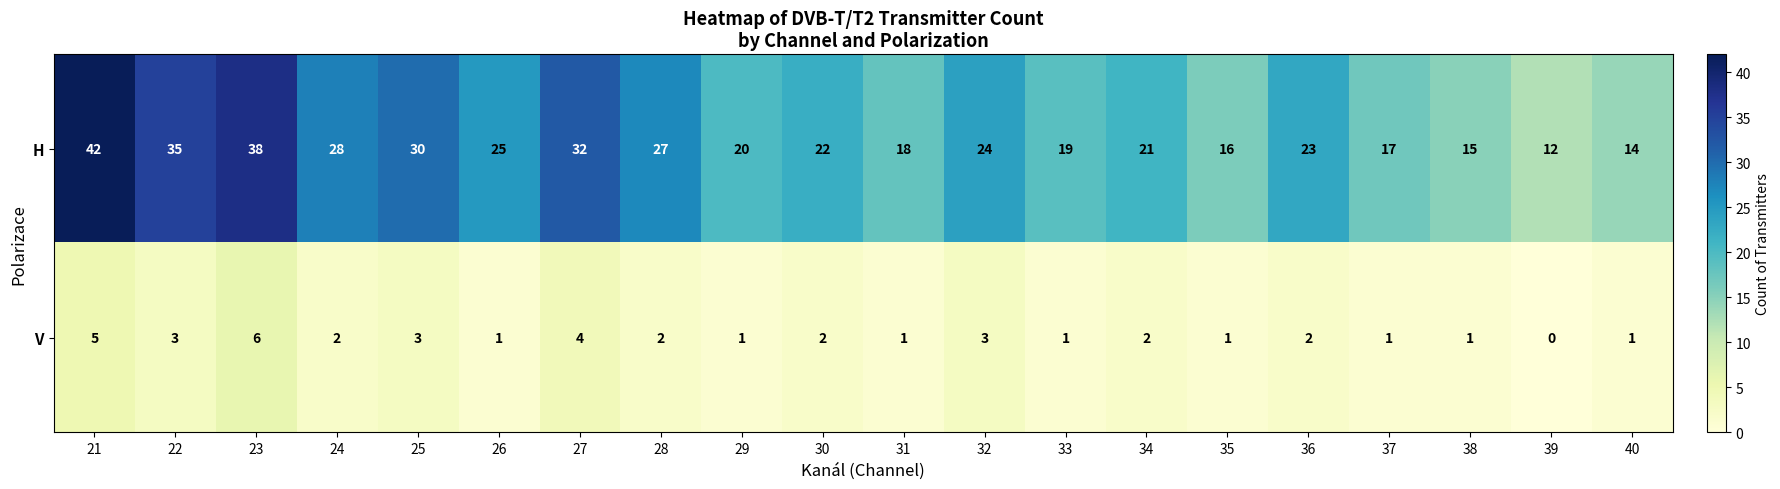

What is the difference between the maximum and minimum values in the H series?

30